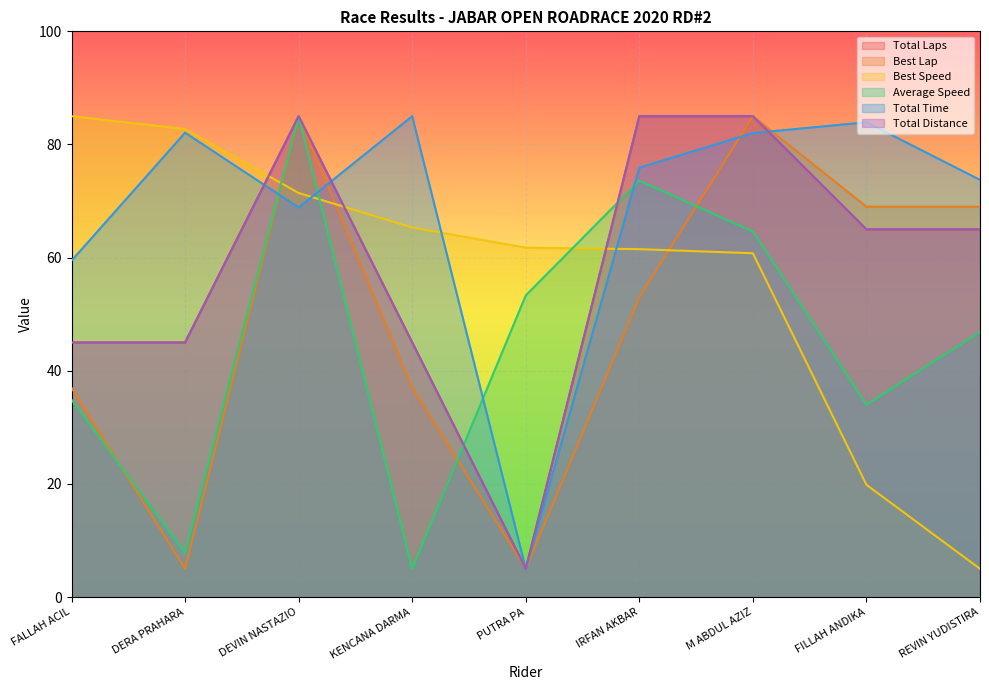

At which label does Total Laps reach its peak?

DEVIN NASTAZIO